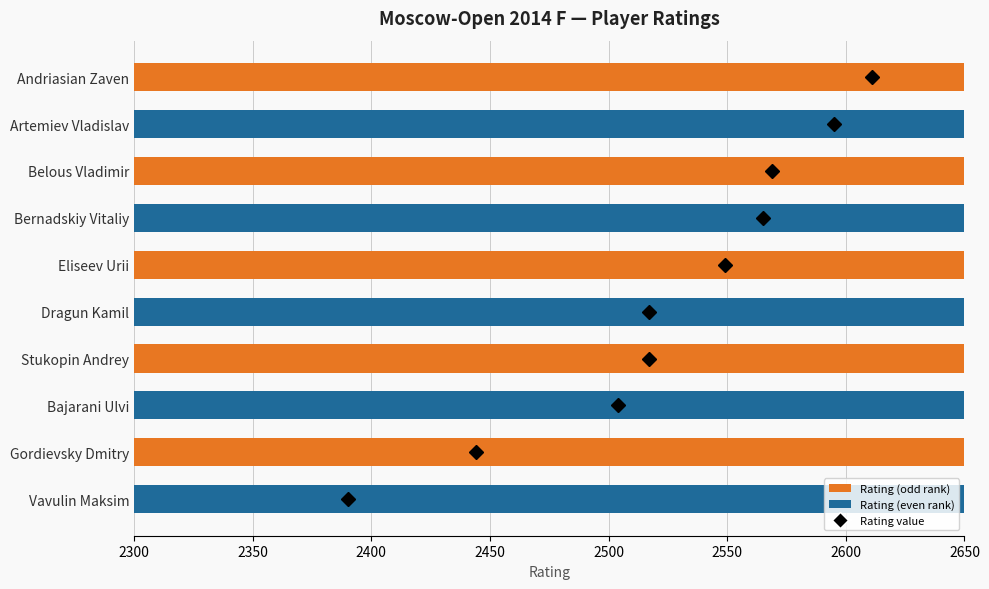

Is it true that the value at Stukopin Andrey is 995?

False